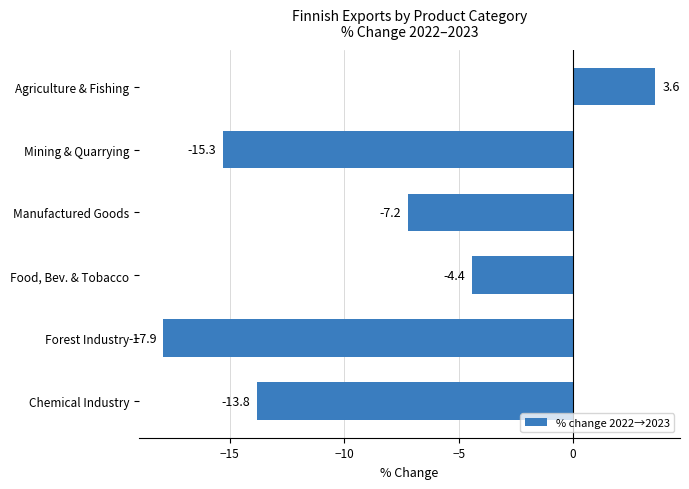

Does the chart contain stacked bars?

No